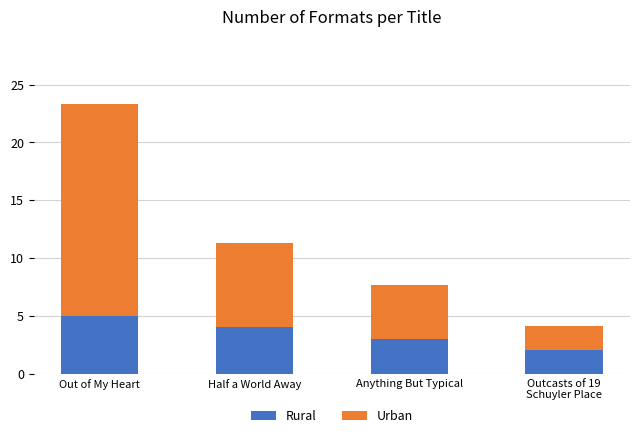

Are the bars grouped side by side (vs. stacked)?

No